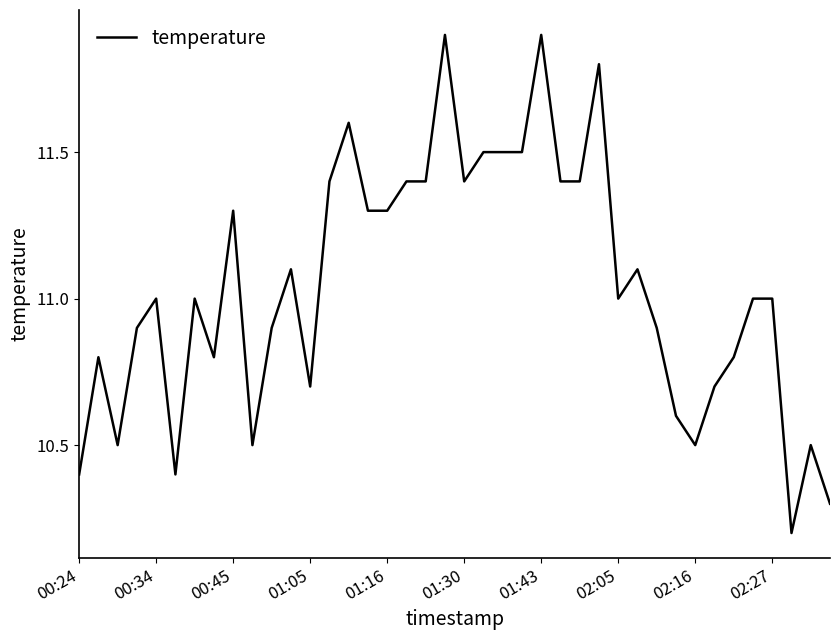

What is the smallest value displayed?

10.2